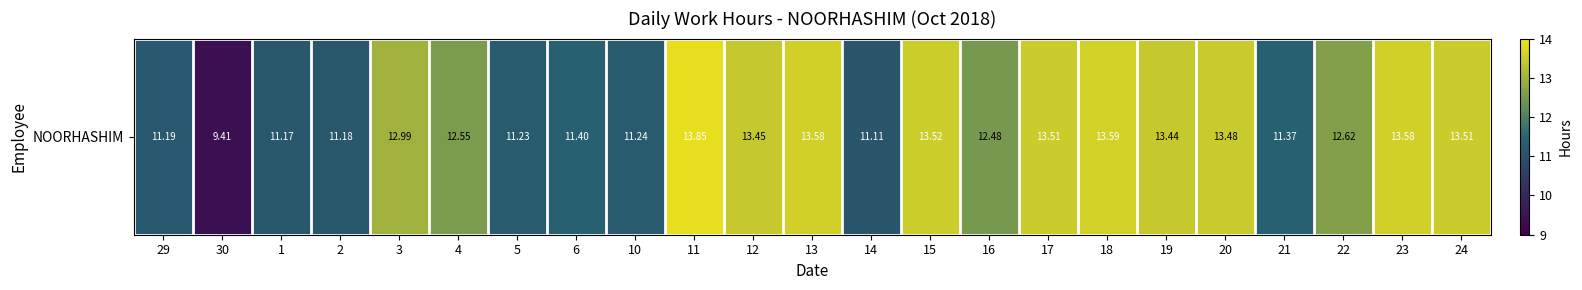

At which category does the chart reach its minimum across all series?

30